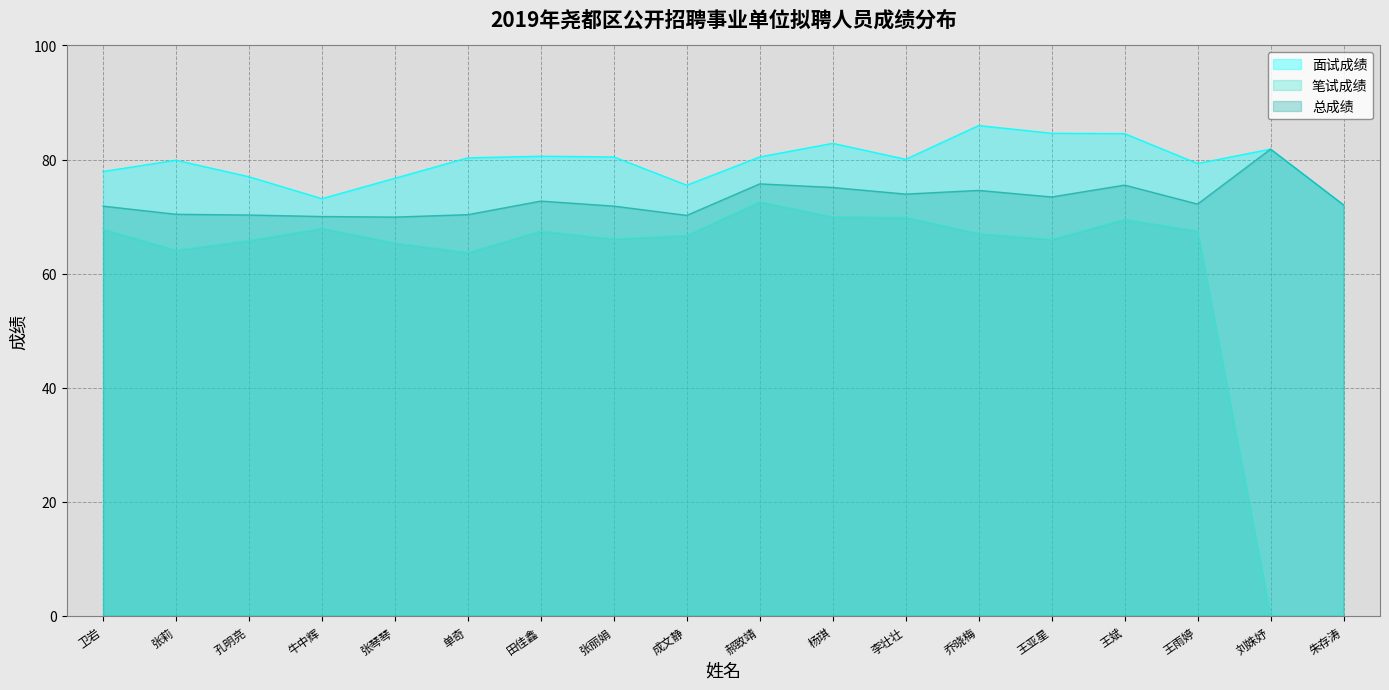

Rank the series by their average value, from lowest to highest.

笔试成绩, 总成绩, 面试成绩